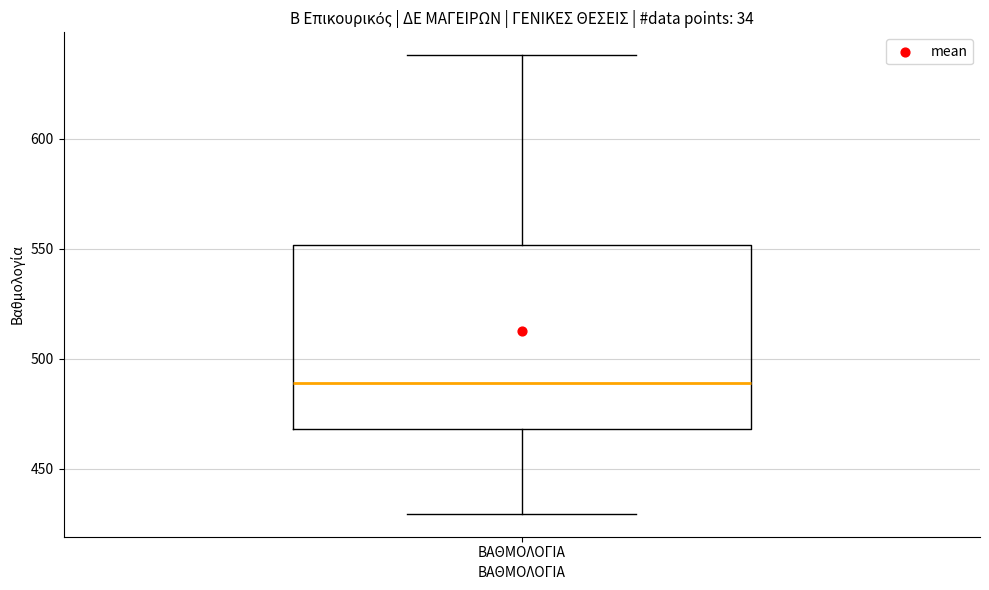

Where is the lower edge of the box for ΒΑΘΜΟΛΟΓΙΑ on the y-axis? The values are not printed on the chart, so give them approximately, as read against the axis.

470